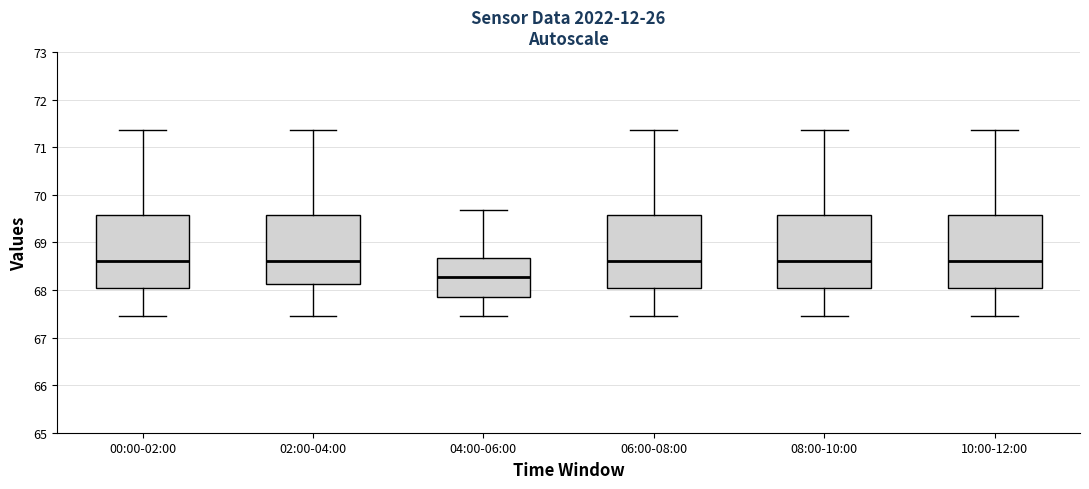

Which box has the lowest median line?

04:00-06:00